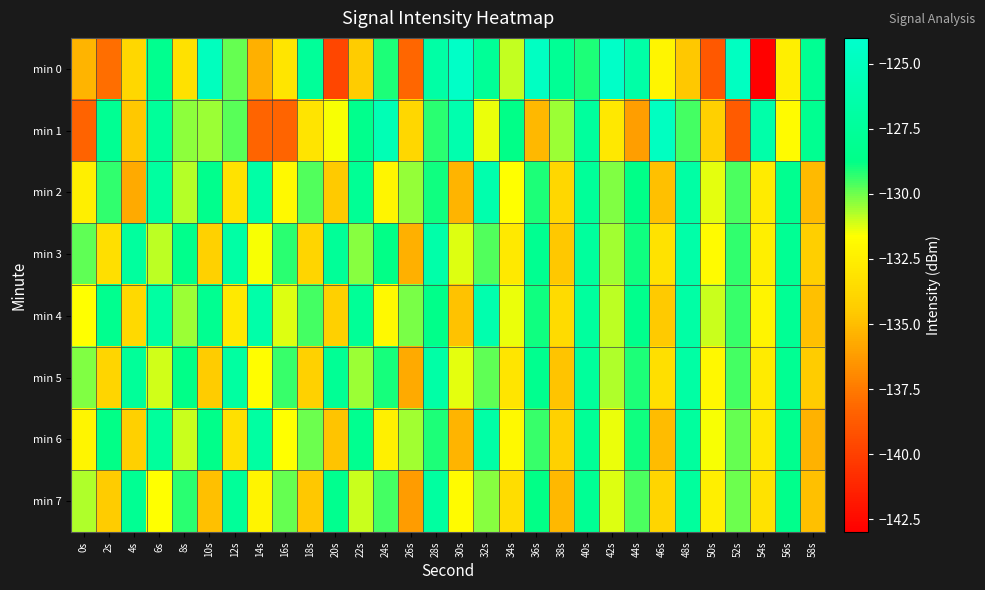

Reading right to left, transcribe all the data shown in this chart.

min 0: 58s=-127.9	56s=-132.5	54s=-142.9	52s=-124.7	50s=-138.9	48s=-134.6	46s=-132.1	44s=-126.7	42s=-124.2	40s=-129.1	38s=-127.8	36s=-124.7	34s=-131.0	32s=-127.7	30s=-124.3	28s=-126.7	26s=-138.2	24s=-129.1	22s=-134.4	20s=-139.7	18s=-127.5	16s=-133.0	14s=-135.5	12s=-129.9	10s=-125.0	8s=-133.2	6s=-128.2	4s=-133.8	2s=-137.9	0s=-135.3
min 1: 58s=-128.1	56s=-131.8	54s=-126.4	52s=-138.7	50s=-134.2	48s=-129.5	46s=-124.8	44s=-136.1	42s=-132.9	40s=-127.3	38s=-130.5	36s=-135.2	34s=-128.7	32s=-131.4	30s=-126.1	28s=-129.2	26s=-133.8	24s=-125.6	22s=-128.4	20s=-131.5	18s=-133.1	16s=-138.3	14s=-138.3	12s=-129.7	10s=-130.5	8s=-130.3	6s=-127.5	4s=-134.6	2s=-128.0	0s=-138.4
min 2: 58s=-135.1	56s=-128.2	54s=-132.7	52s=-129.6	50s=-131.3	48s=-126.8	46s=-134.9	44s=-128.7	42s=-130.2	40s=-127.5	38s=-133.8	36s=-129.1	34s=-131.6	32s=-126.2	30s=-135.3	28s=-128.9	26s=-130.4	24s=-132.1	22s=-127.8	20s=-134.5	18s=-129.7	16s=-131.9	14s=-126.6	12s=-133.2	10s=-128.4	8s=-130.8	6s=-127.1	4s=-135.7	2s=-129.3	0s=-132.5
min 3: 58s=-134.3	56s=-127.9	54s=-132.5	52s=-129.3	50s=-131.8	48s=-126.5	46s=-133.2	44s=-128.9	42s=-130.6	40s=-127.3	38s=-134.6	36s=-128.1	34s=-132.8	32s=-129.7	30s=-131.2	28s=-126.4	26s=-135.5	24s=-128.8	22s=-130.3	20s=-127.6	18s=-133.9	16s=-129.2	14s=-131.5	12s=-126.7	10s=-134.1	8s=-128.5	6s=-130.9	4s=-127.2	2s=-133.4	0s=-129.8
min 4: 58s=-134.9	56s=-127.8	54s=-132.2	52s=-129.4	50s=-131.0	48s=-126.7	46s=-134.5	44s=-128.4	42s=-130.9	40s=-127.2	38s=-133.6	36s=-128.9	34s=-131.4	32s=-126.1	30s=-134.8	28s=-128.6	26s=-130.1	24s=-131.9	22s=-127.7	20s=-134.2	18s=-129.5	16s=-131.2	14s=-126.4	12s=-132.8	10s=-128.1	8s=-130.5	6s=-126.9	4s=-133.7	2s=-128.3	0s=-131.6
min 5: 58s=-134.4	56s=-128.0	54s=-132.7	52s=-129.5	50s=-132.0	48s=-126.8	46s=-133.4	44s=-129.1	42s=-130.7	40s=-127.4	38s=-134.7	36s=-128.3	34s=-133.0	32s=-129.8	30s=-131.3	28s=-126.6	26s=-135.7	24s=-129.0	22s=-130.5	20s=-127.8	18s=-134.1	16s=-129.4	14s=-131.7	12s=-127.0	10s=-134.4	8s=-128.7	6s=-131.1	4s=-127.5	2s=-133.9	0s=-130.2
min 6: 58s=-135.4	56s=-128.3	54s=-132.8	52s=-129.9	50s=-131.5	48s=-127.2	46s=-135.0	44s=-128.9	42s=-131.4	40s=-127.7	38s=-134.1	36s=-129.4	34s=-131.9	32s=-126.6	30s=-135.3	28s=-129.1	26s=-130.6	24s=-132.4	22s=-128.2	20s=-134.7	18s=-130.0	16s=-131.6	14s=-126.9	12s=-133.3	10s=-128.6	8s=-131.0	6s=-127.4	4s=-134.2	2s=-128.8	0s=-132.1
min 7: 58s=-134.9	56s=-128.5	54s=-133.2	52s=-130.0	50s=-132.5	48s=-127.3	46s=-133.9	44s=-129.6	42s=-131.2	40s=-127.9	38s=-135.2	36s=-128.8	34s=-133.5	32s=-130.3	30s=-131.8	28s=-127.1	26s=-136.2	24s=-129.5	22s=-131.0	20s=-128.3	18s=-134.6	16s=-129.9	14s=-132.2	12s=-127.5	10s=-134.9	8s=-129.2	6s=-131.6	4s=-128.0	2s=-134.4	0s=-130.7